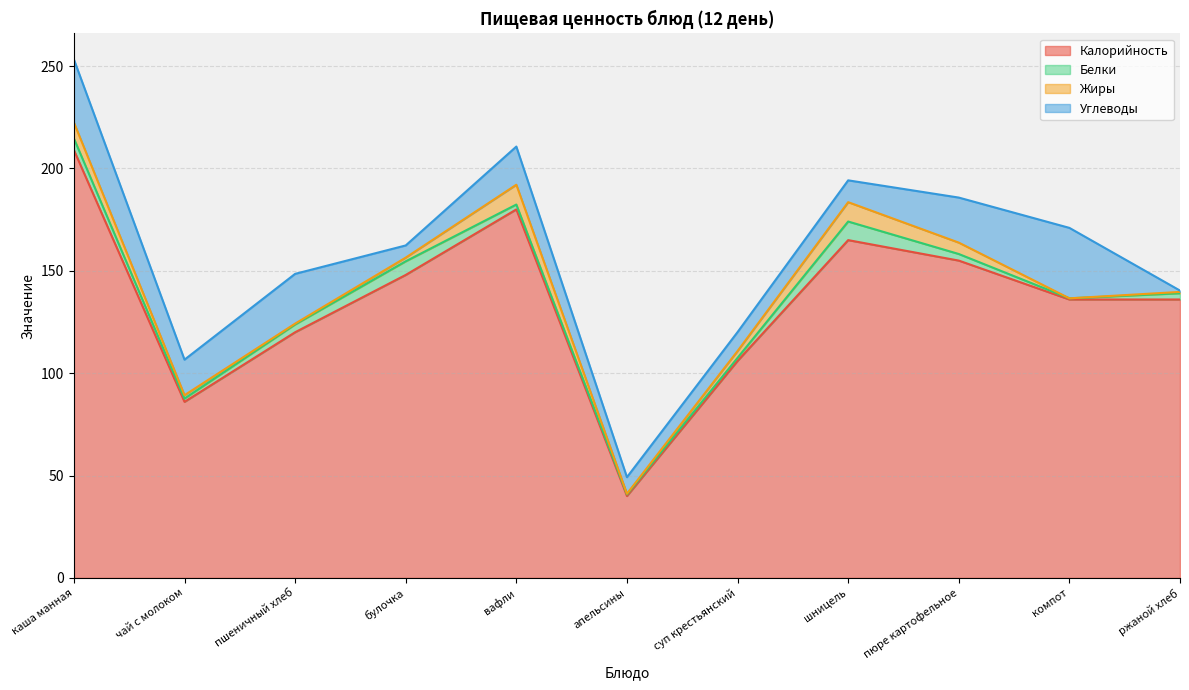

What is the total value across all series at суп крестьянский?

120.1